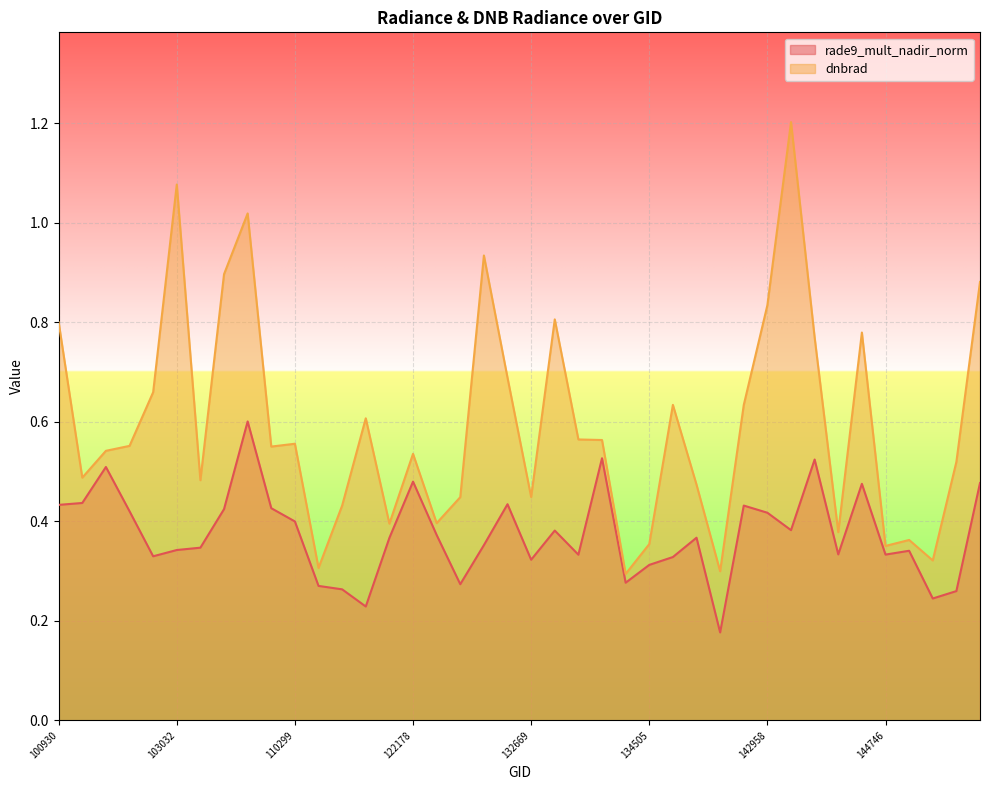

Reading right to left, list all the values displayed in this chart.

rade9_mult_nadir_norm: 149276=0.5	149262=0.3	149071=0.2	145734=0.3	144746=0.3	143943=0.5	143754=0.3	143165=0.5	143153=0.4	142958=0.4	140071=0.4	138894=0.2	138105=0.4	134700=0.3	134505=0.3	133405=0.3	133040=0.5	132861=0.3	132848=0.4	132669=0.3	131961=0.4	131947=0.4	131768=0.3	122346=0.4	122178=0.5	121308=0.4	115500=0.2	115378=0.3	115265=0.3	110299=0.4	109780=0.4	104236=0.6	104229=0.4	104112=0.3	103032=0.3	102912=0.3	102792=0.4	102671=0.5	102551=0.4	100930=0.4
dnbrad: 149276=0.9	149262=0.5	149071=0.3	145734=0.4	144746=0.4	143943=0.8	143754=0.4	143165=0.8	143153=1.2	142958=0.8	140071=0.6	138894=0.3	138105=0.5	134700=0.6	134505=0.4	133405=0.3	133040=0.6	132861=0.6	132848=0.8	132669=0.4	131961=0.7	131947=0.9	131768=0.4	122346=0.4	122178=0.5	121308=0.4	115500=0.6	115378=0.4	115265=0.3	110299=0.6	109780=0.6	104236=1.0	104229=0.9	104112=0.5	103032=1.1	102912=0.7	102792=0.6	102671=0.5	102551=0.5	100930=0.8